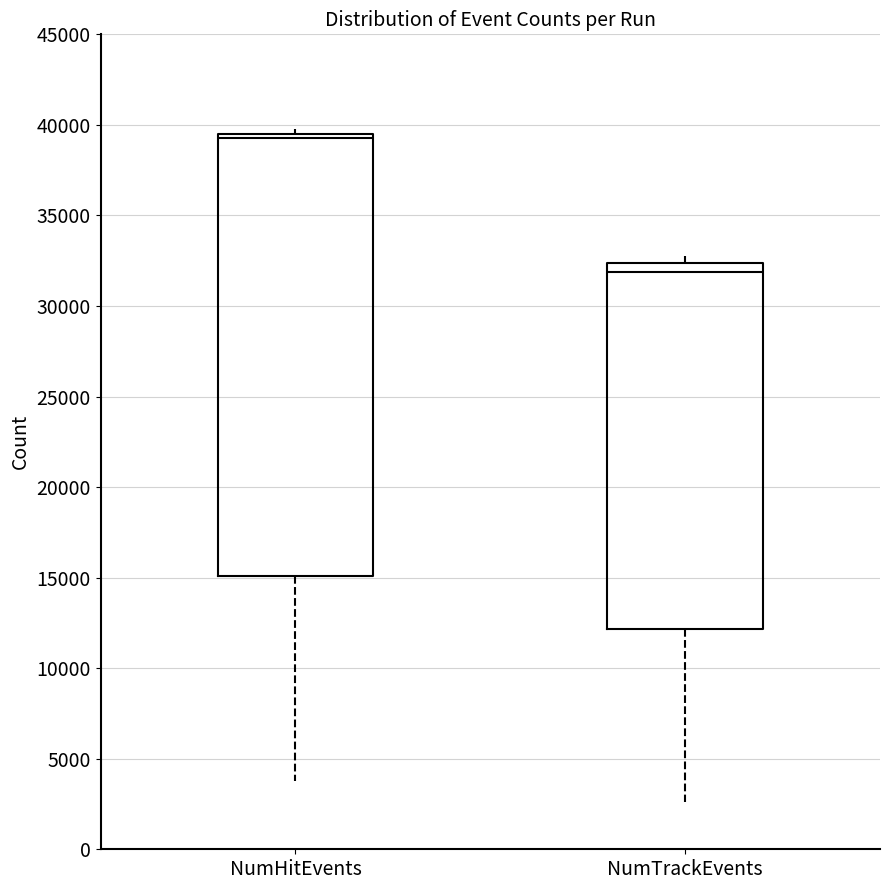

Reading left to right, transcribe this box plot: for each box, give where its median line is, the range the box spans, and where its two whiskers end, as read against the y-axis. The values are not printed on the chart, so give them approximately, as read against the axis.

NumHitEvents: median 39500 (just below the box's upper edge), box 15000 to 39500, whiskers 4000 to 40000
NumTrackEvents: median 32000, box 12000 to 32500, whiskers 2500 to 32500 (just above the box's upper edge)